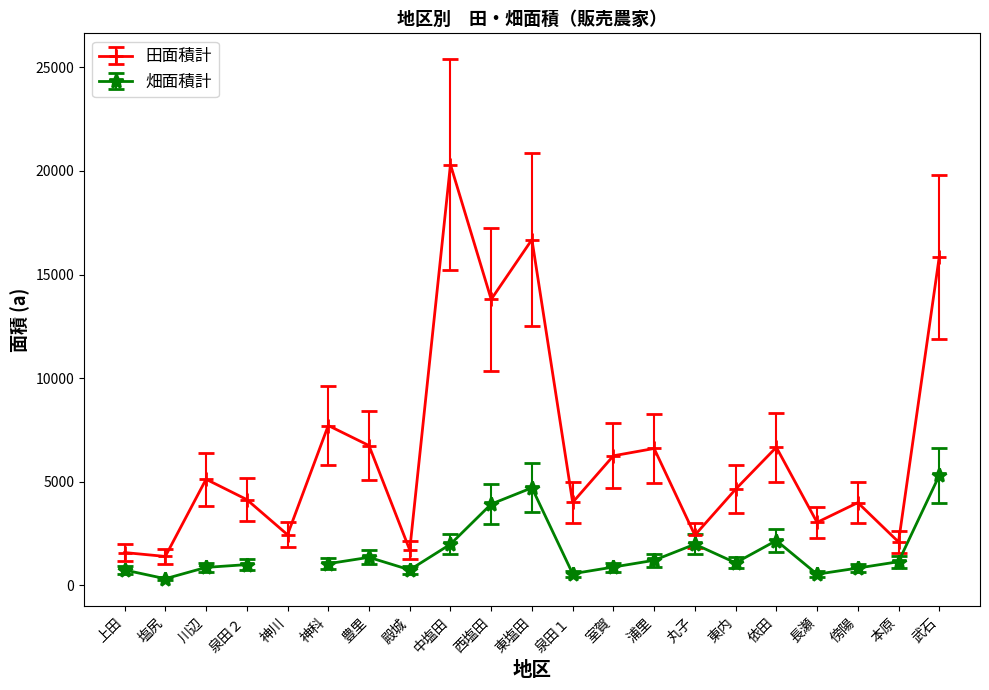

True or false: 田面積計 has more than 0 interior local peaks.

True